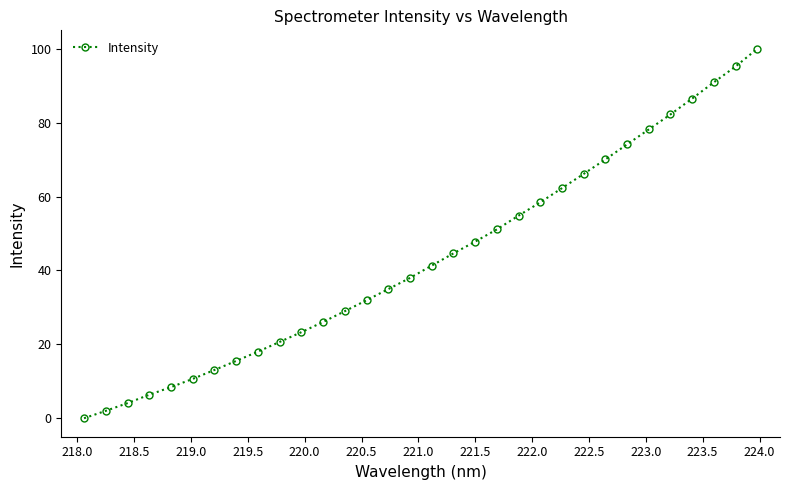

True or false: there are more than 2 points higher than both neighbors.

False